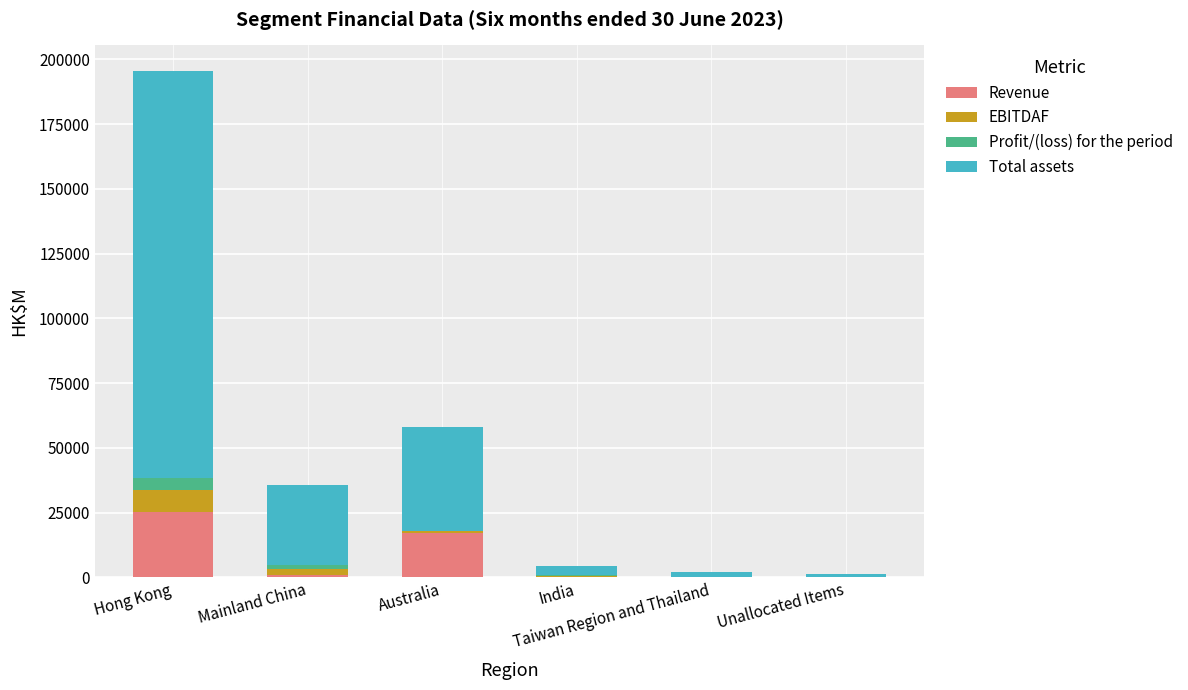

What is the highest value of the Revenue series?

25126